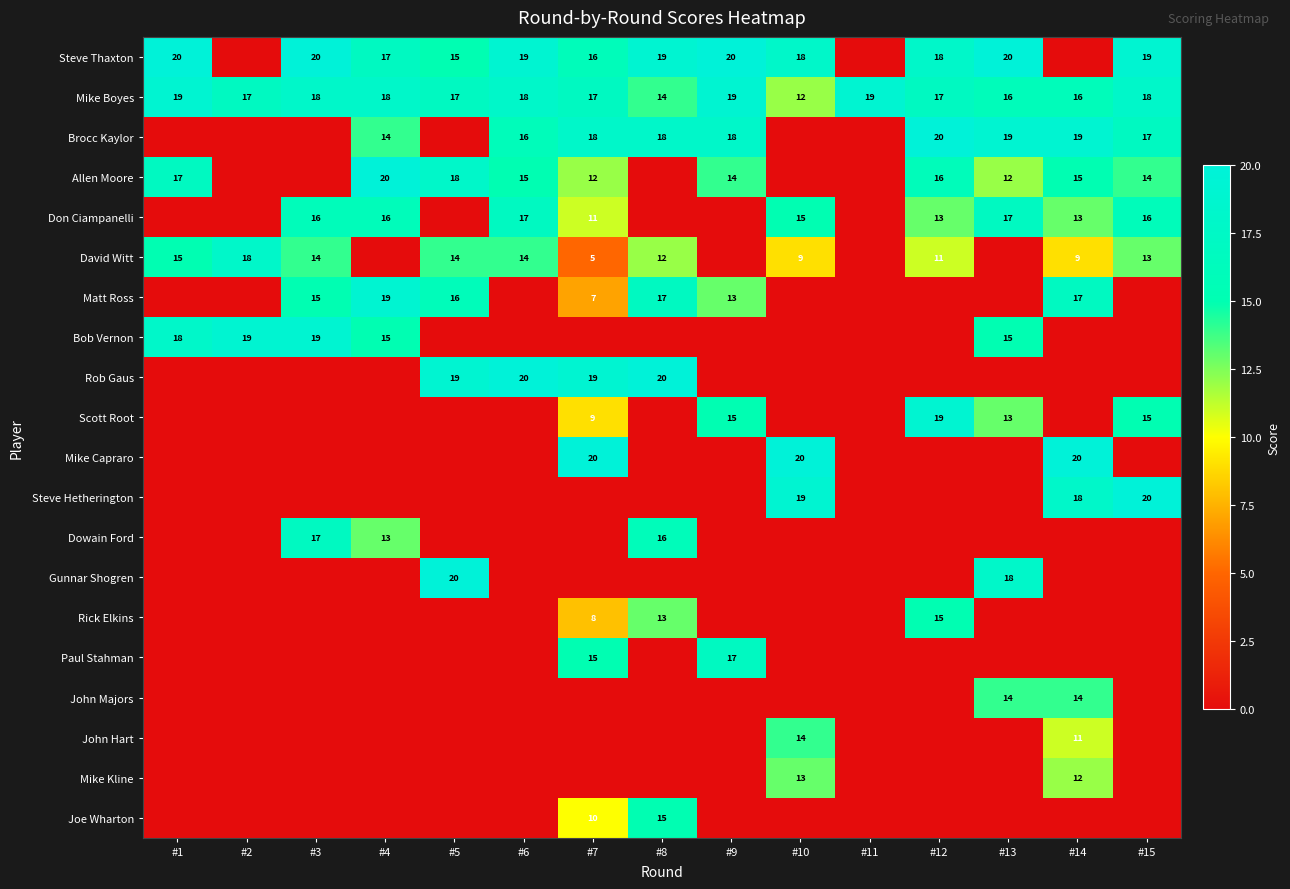

The Brocc Kaylor series shows 14 at #4. True or false?

True